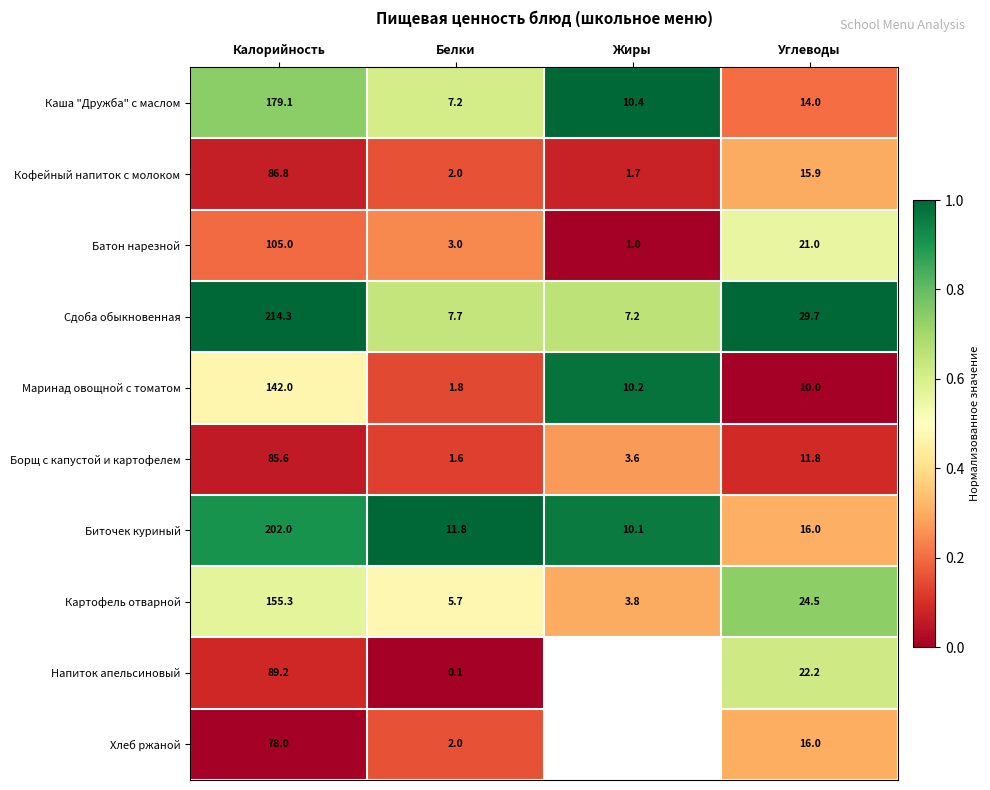

What is the total value across all series at Углеводы?

181.1